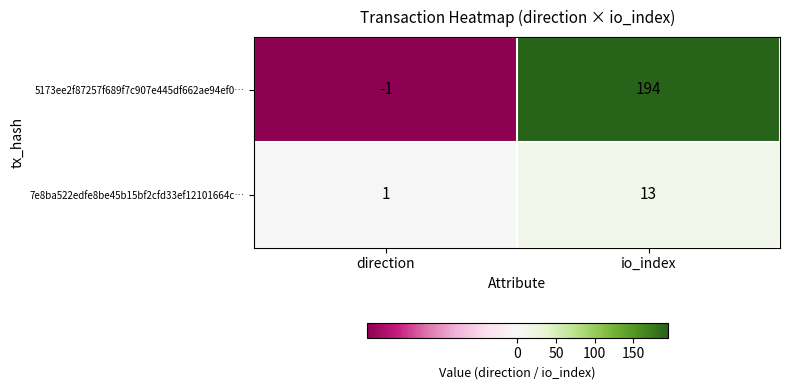

How many series are shown in this chart?

2